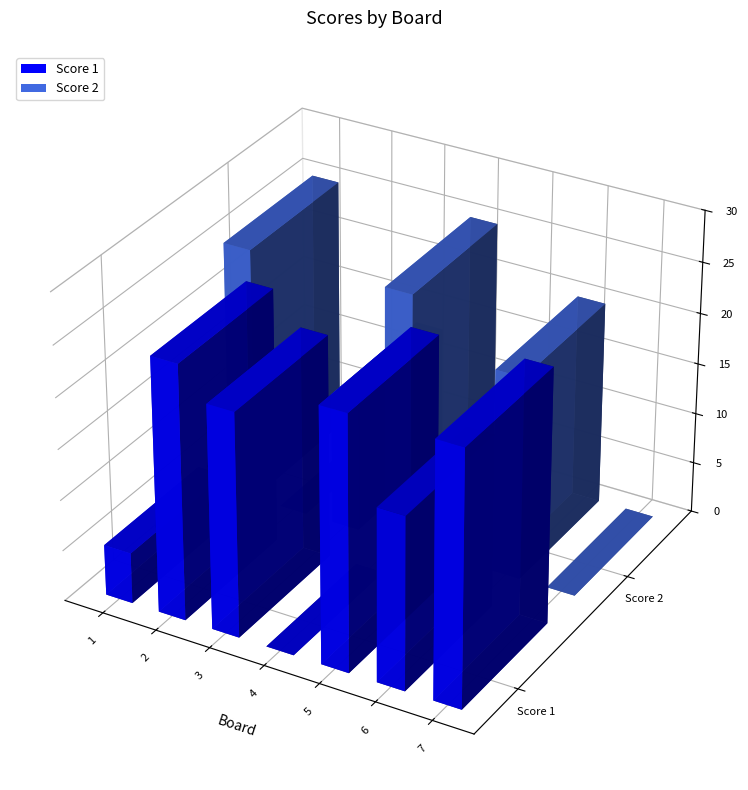

At which label does Score 2 reach its peak?

1